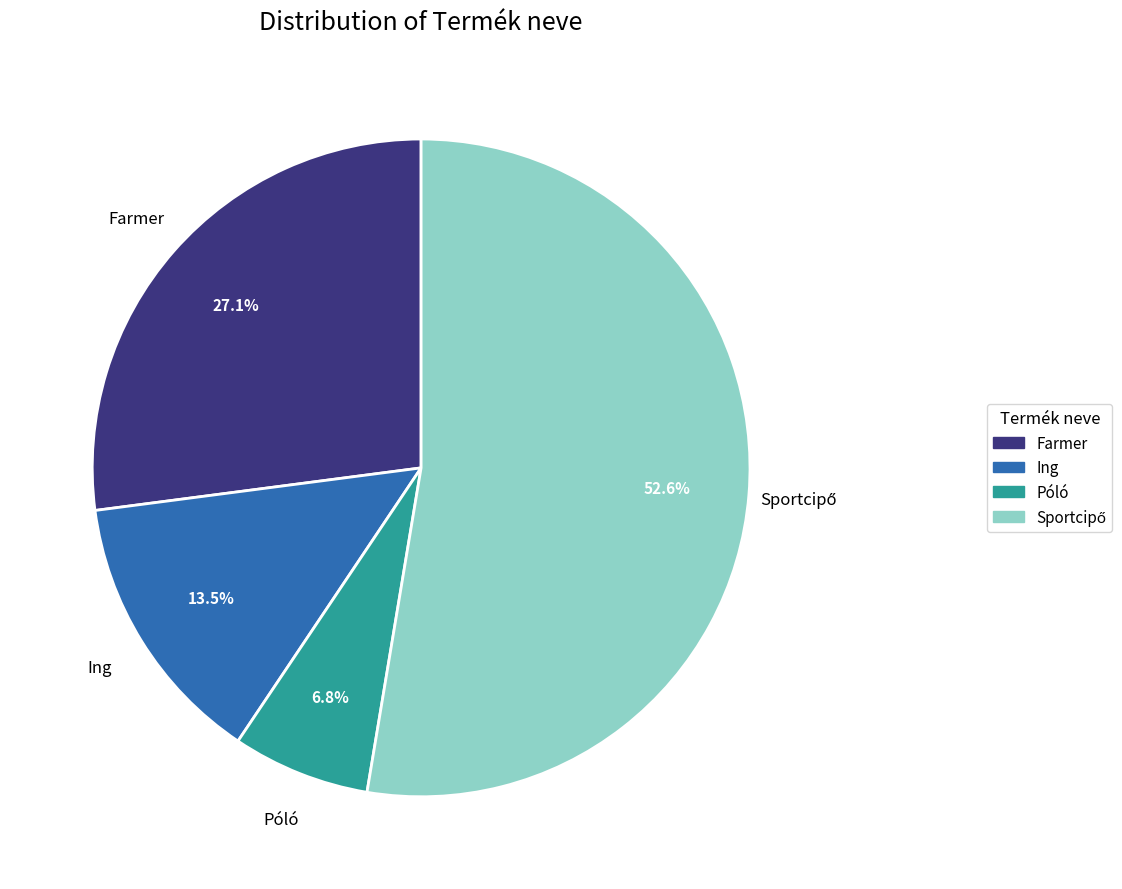

Count the number of slices in the pie.

4